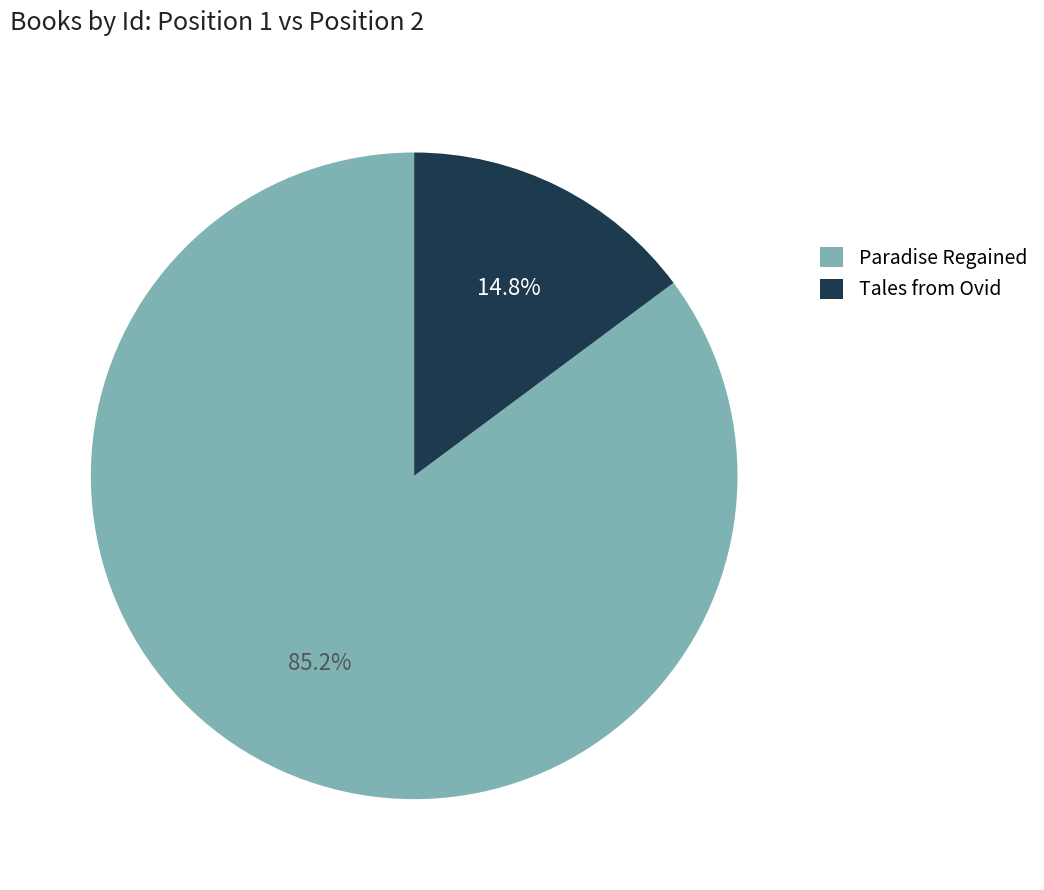

What percentage is the Tales from Ovid slice, to the nearest percent?

15%